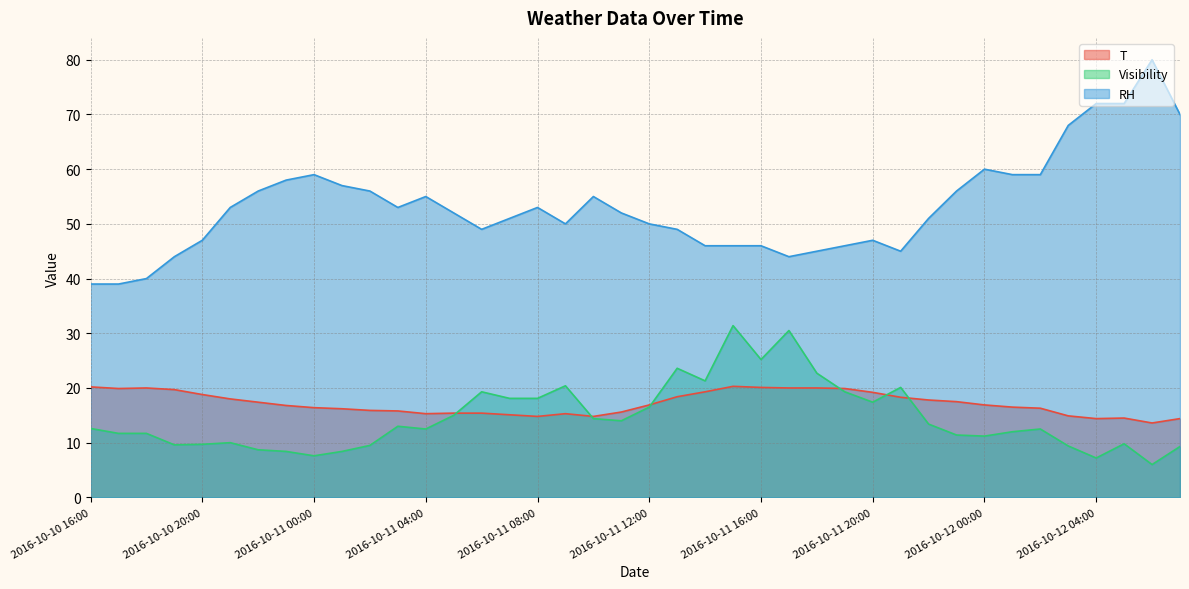

At which label does RH first exceed 52?

2016-10-10 21:00